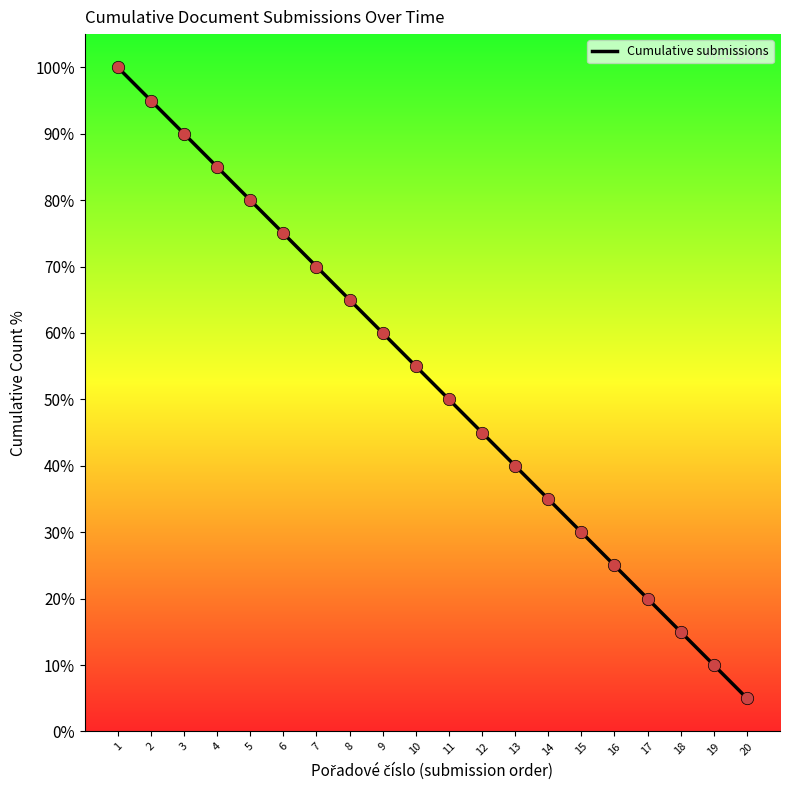

Between 5 and 13, which is larger?

5